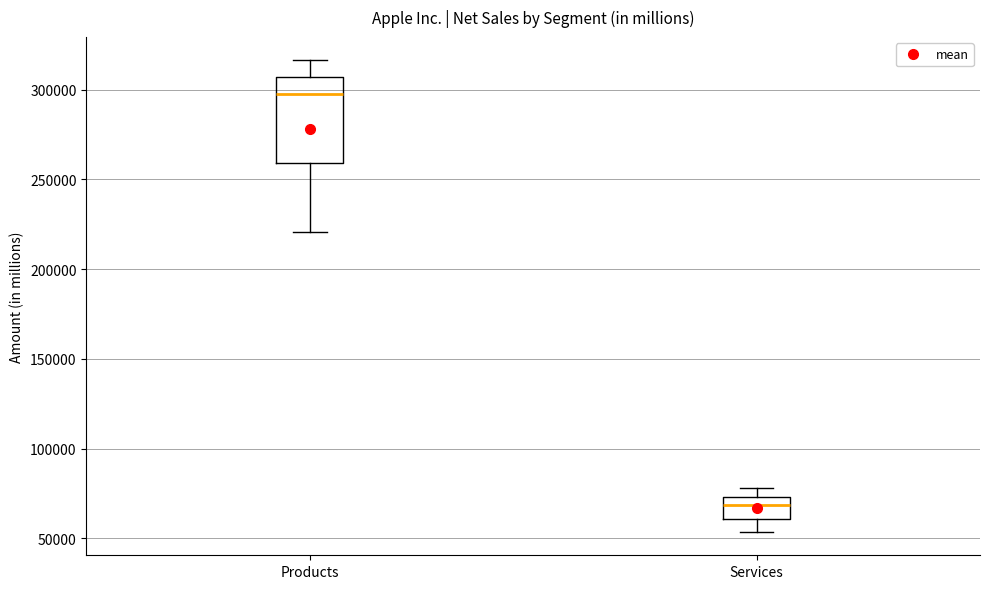

Where is the lower edge of the box for Services on the y-axis? The values are not printed on the chart, so give them approximately, as read against the axis.

60000